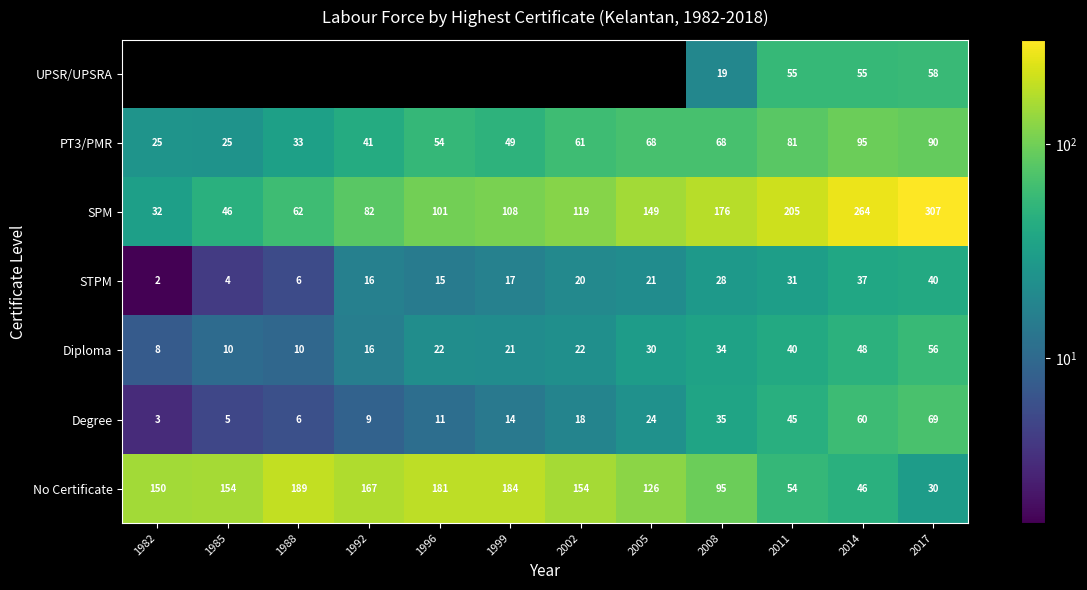

List the labels in order of SPM value, largest first.

2017, 2014, 2011, 2008, 2005, 2002, 1999, 1996, 1992, 1988, 1985, 1982